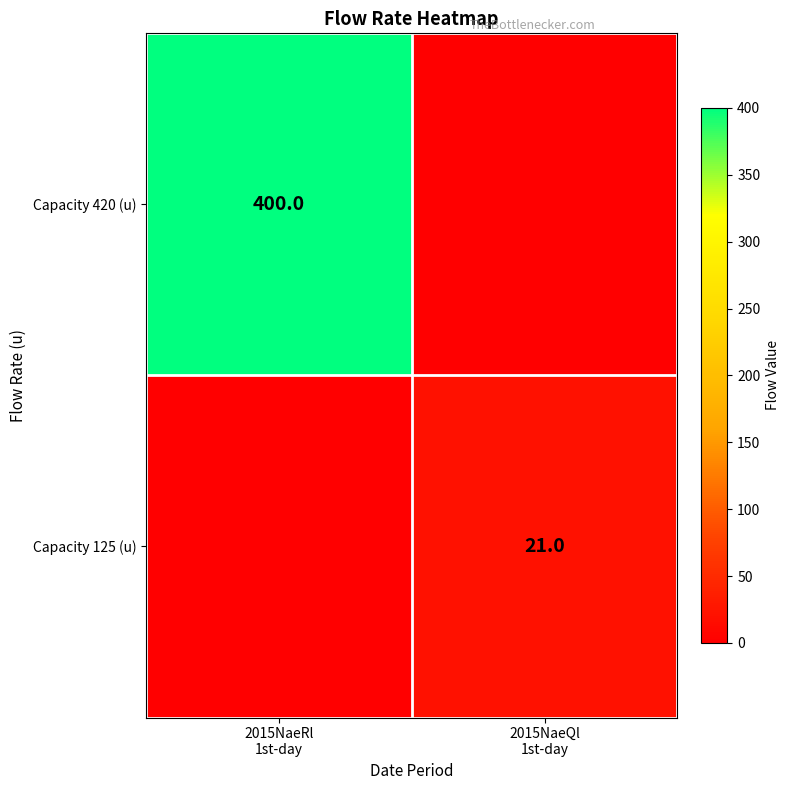

Where is Capacity 125 (u) nearest to the value 10?

2015NaeRl 1st-day